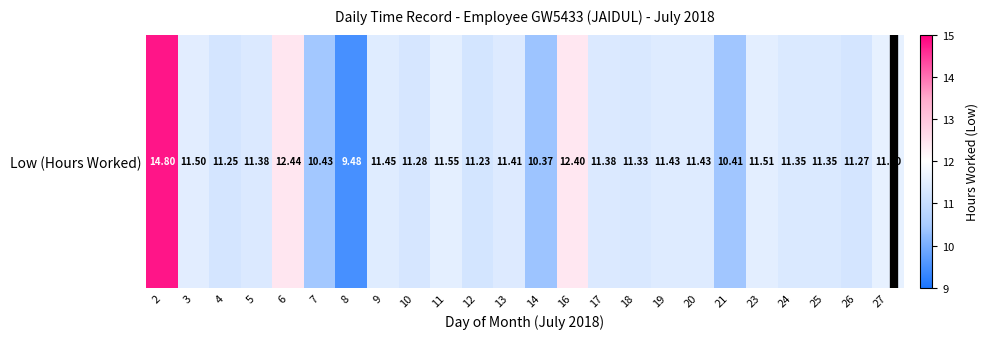

Where does the data first go above 11?

2